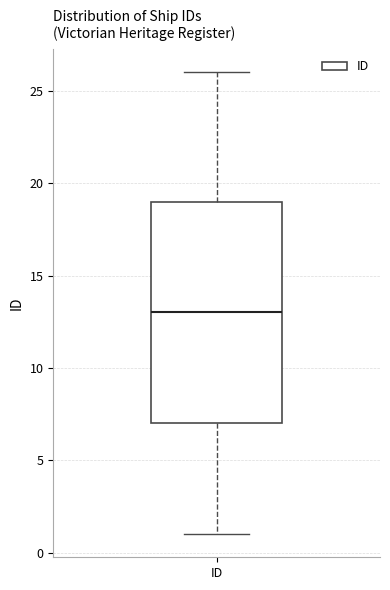

Transcribe this box plot: give where the median line is, the range the box spans, and where the two whiskers end, as read against the y-axis. The values are not printed on the chart, so give them approximately, as read against the axis.

median 13, box 7 to 19, whiskers 1 to 26